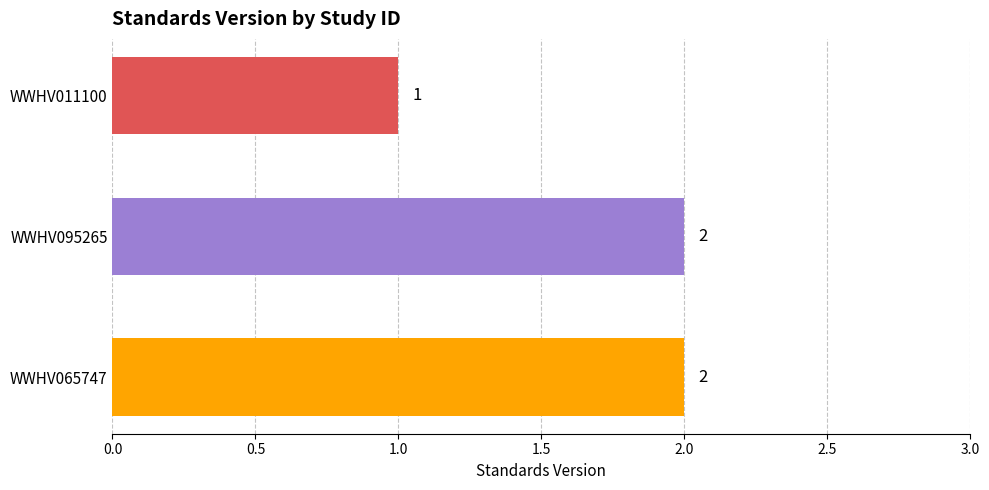

Which category has the lowest value across all series?

WWHV011100